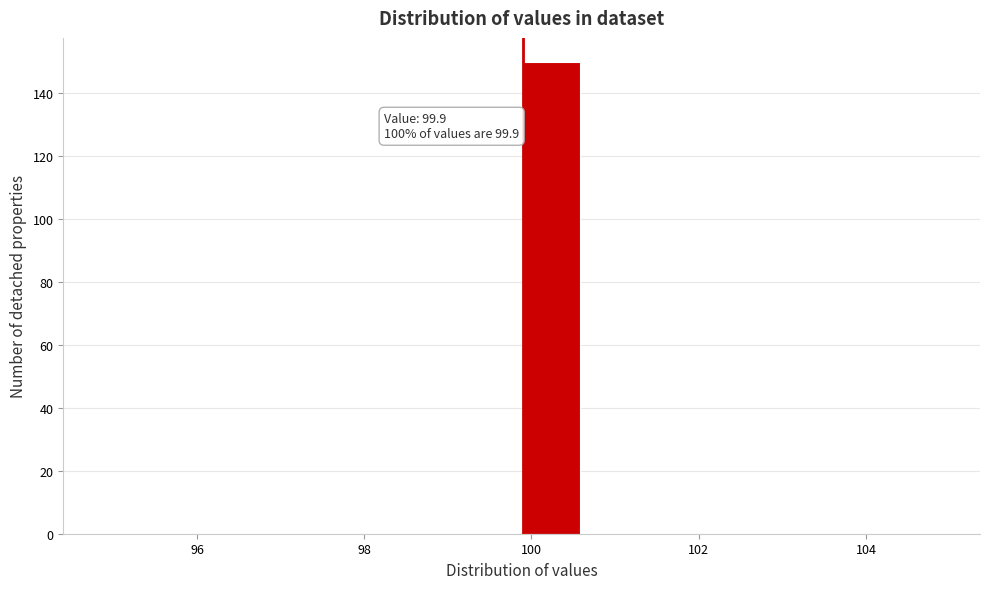

Around what value on the x-axis is the tallest bar? Give the approximate position of its centre, as read against the axis.

100.2